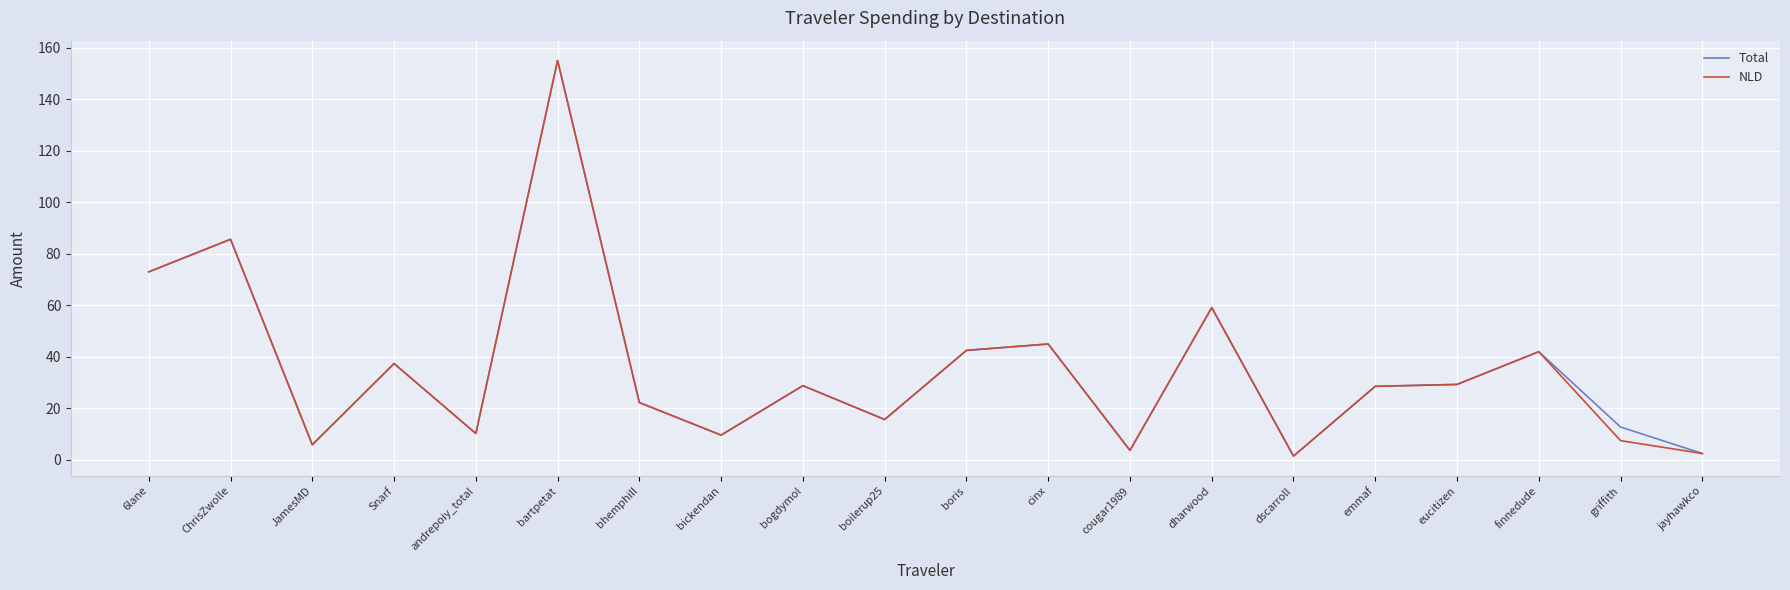

In Total, how many points are lower than both neighbors (excluding endpoints)?

6